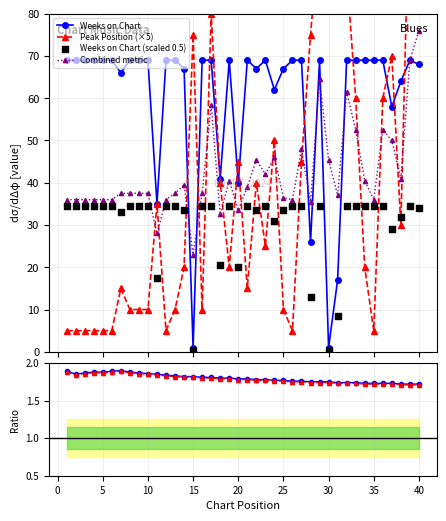

Which series contains the highest Y value?

Peak Position (×5)